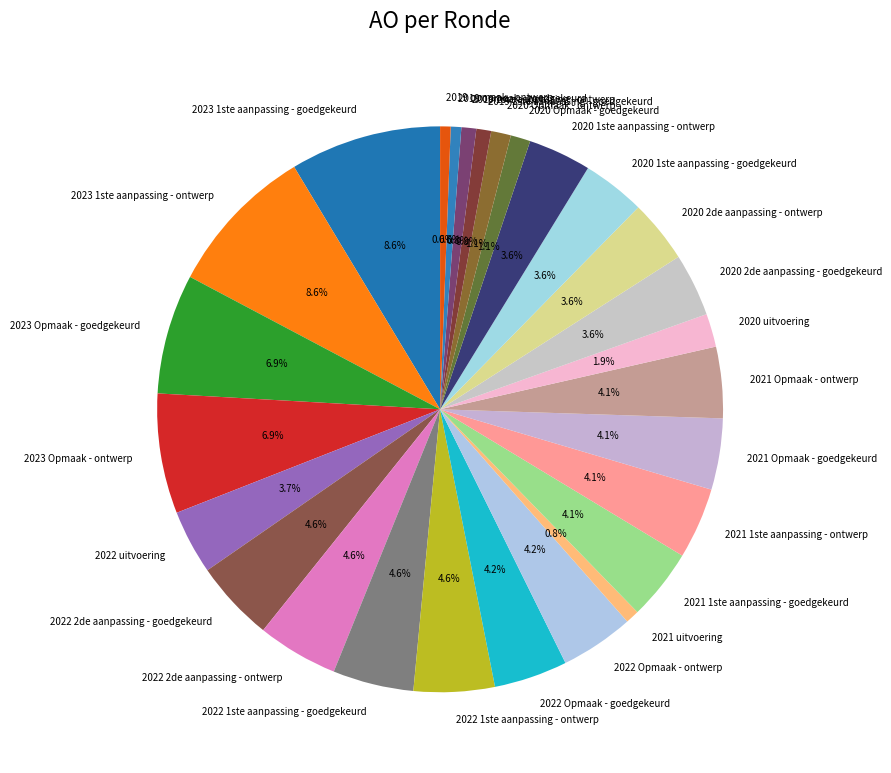

Between 2022 1ste aanpassing - goedgekeurd and 2020 1ste aanpassing - goedgekeurd, which is larger?

2022 1ste aanpassing - goedgekeurd